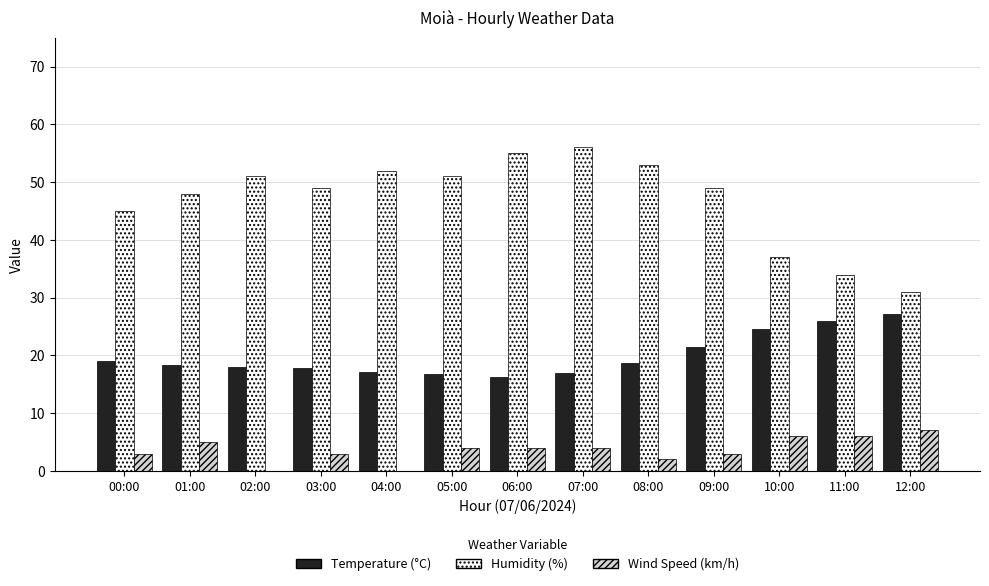

What is the total value across all series at 04:00?

69.1